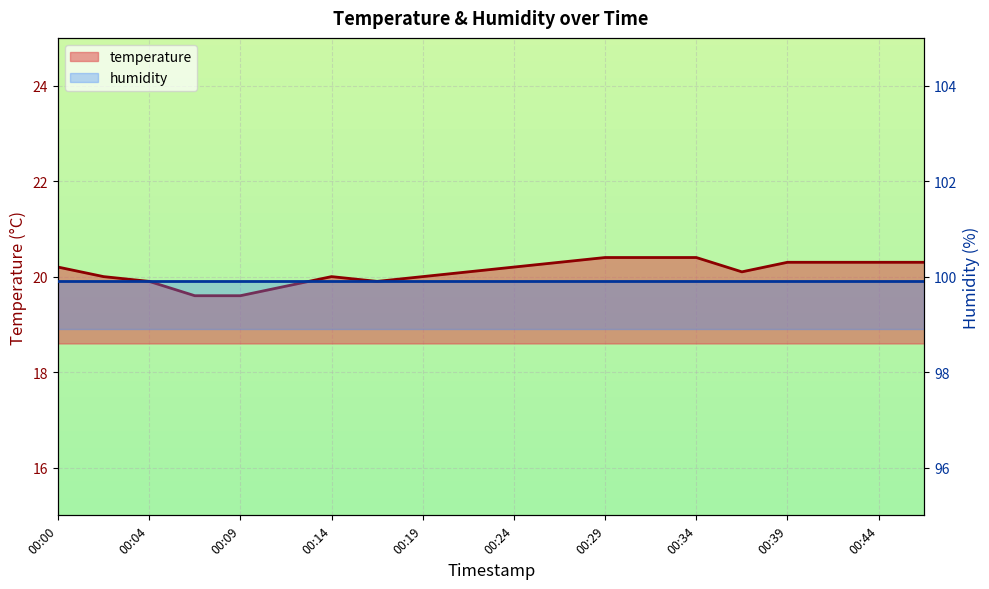

Which category has the highest value across all series?

00:00